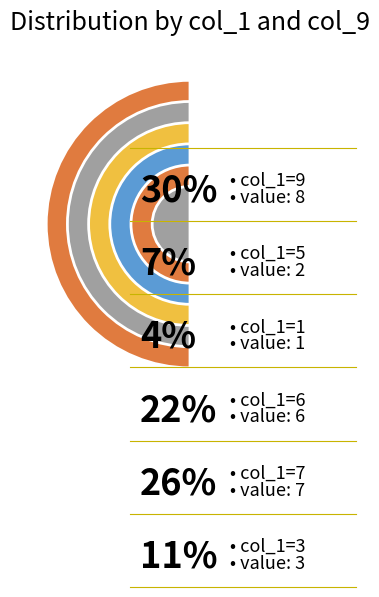

Combined, do 4 and 5 account for over 50%?

No